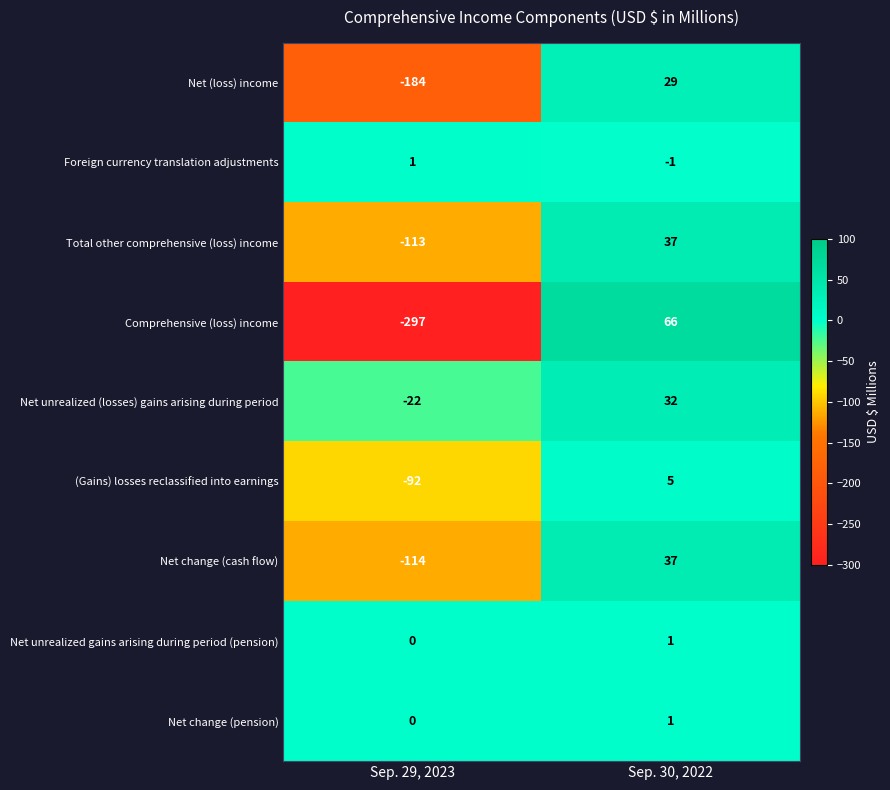

What is the total value across all series at Sep. 29, 2023?

-821